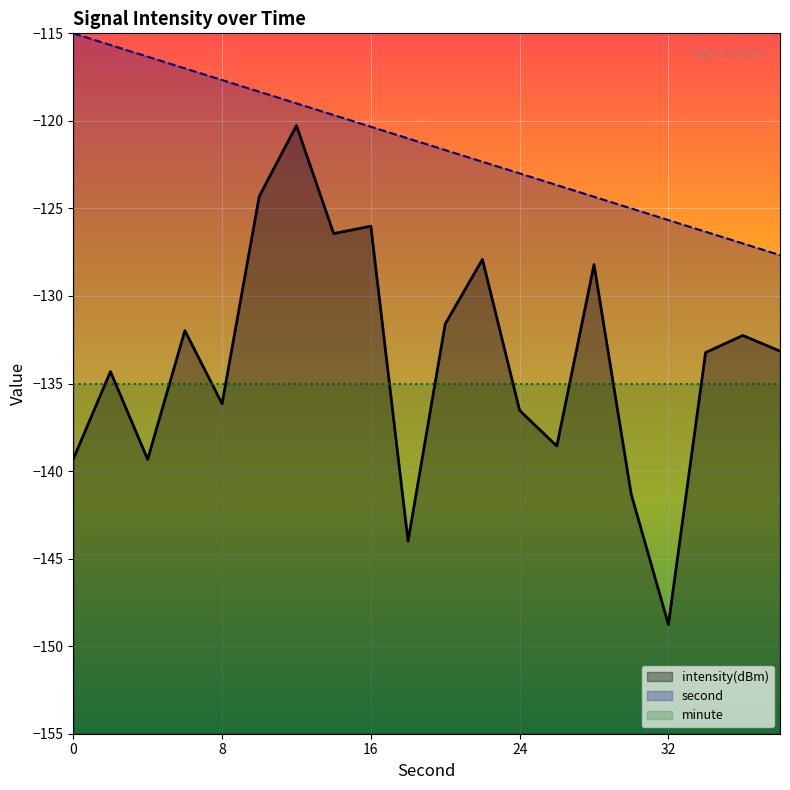

What is the lowest value of the minute series?

-135.0